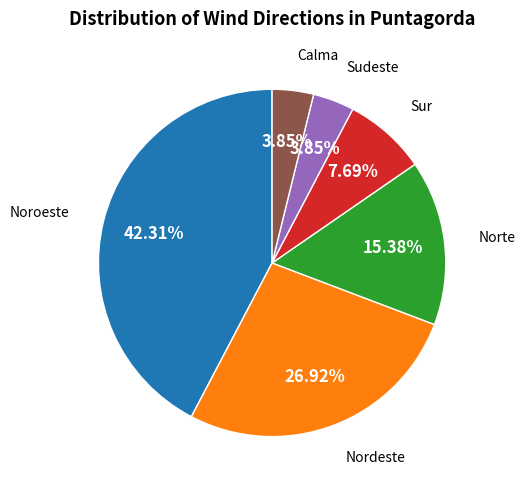

Is there a majority slice in this chart?

No